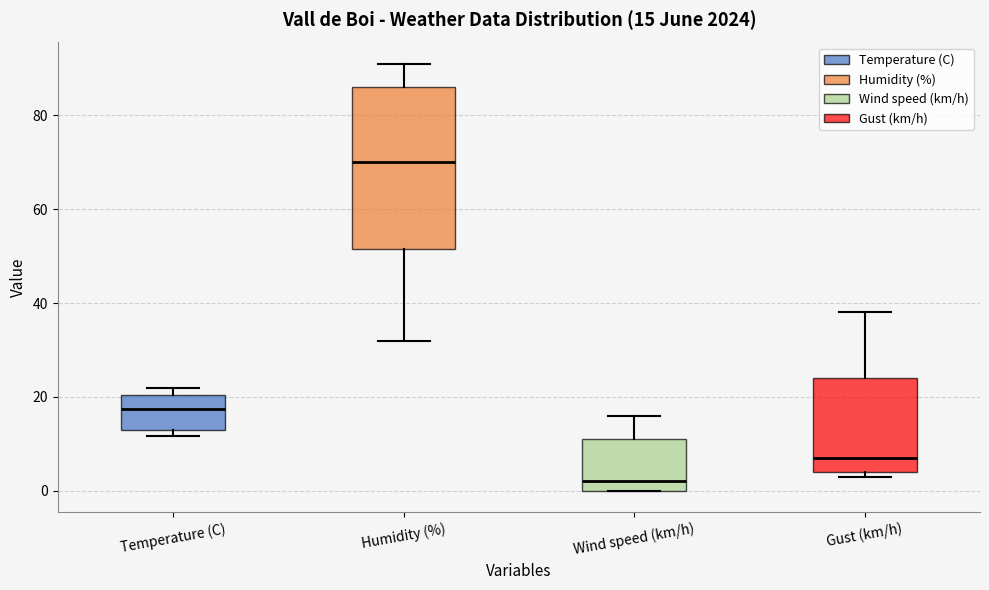

Which box is the tallest, from its lower edge to its upper edge?

Humidity (%)